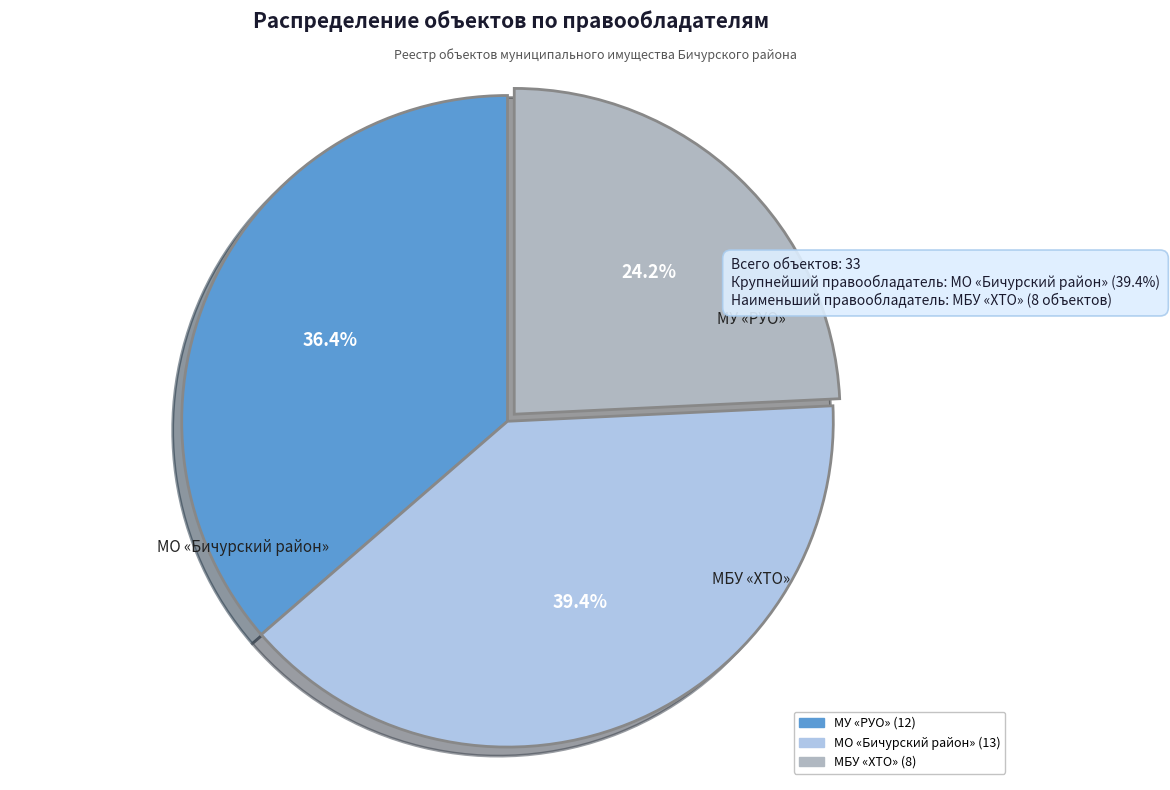

Is there any slice that represents more than half of the pie?

No